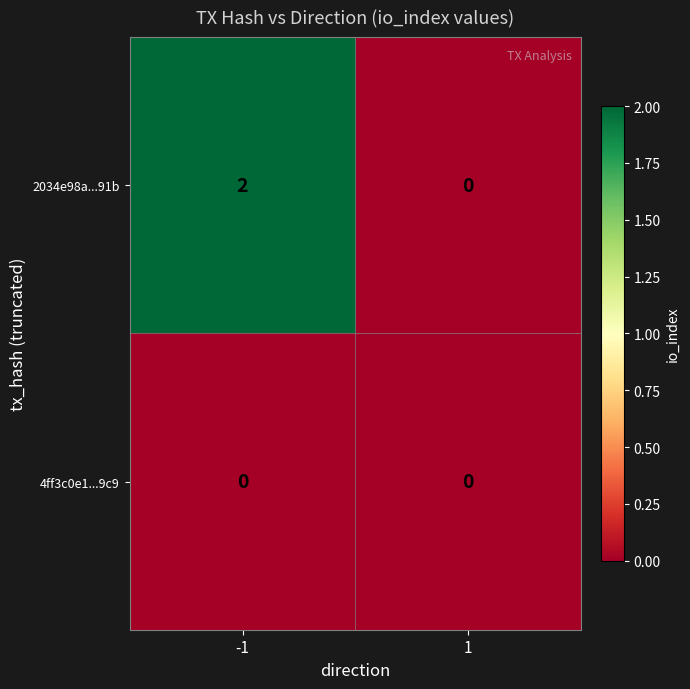

At which category is the sum across all series the highest?

-1